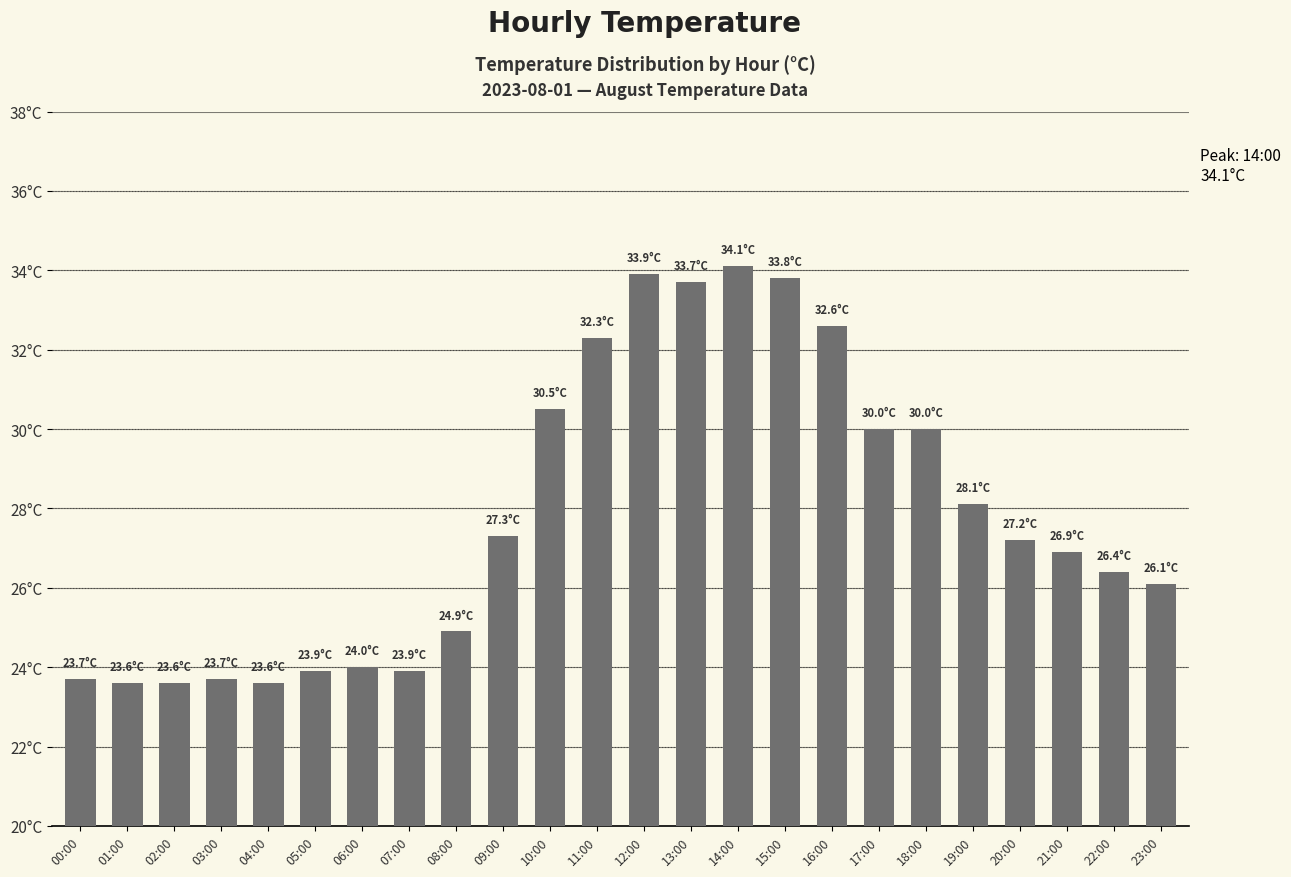

Between 03:00 and 06:00, which is larger?

06:00